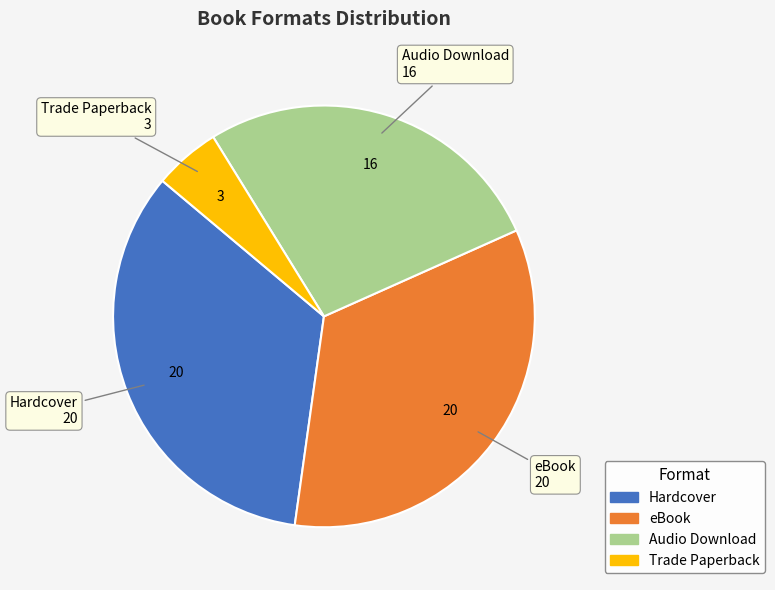

Is the sum of Audio Download and eBook greater than half?

Yes